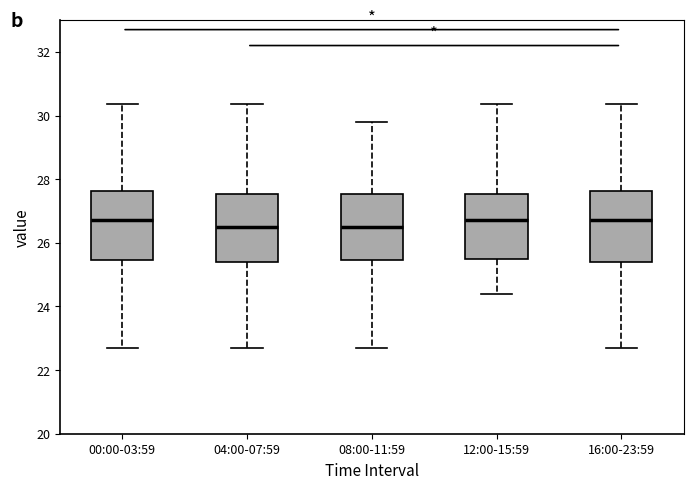

Reading left to right, read every box against the y-axis: the position of its median line, the range the box covers, and the ends of its whiskers. The values are not printed on the chart, so give them approximately, as read against the axis.

00:00-03:59: median 26.8, box 25.4 to 27.6, whiskers 22.8 to 30.4
04:00-07:59: median 26.6, box 25.4 to 27.6, whiskers 22.8 to 30.4
08:00-11:59: median 26.6, box 25.4 to 27.6, whiskers 22.8 to 29.8
12:00-15:59: median 26.8, box 25.4 to 27.6, whiskers 24.4 to 30.4
16:00-23:59: median 26.8, box 25.4 to 27.6, whiskers 22.8 to 30.4